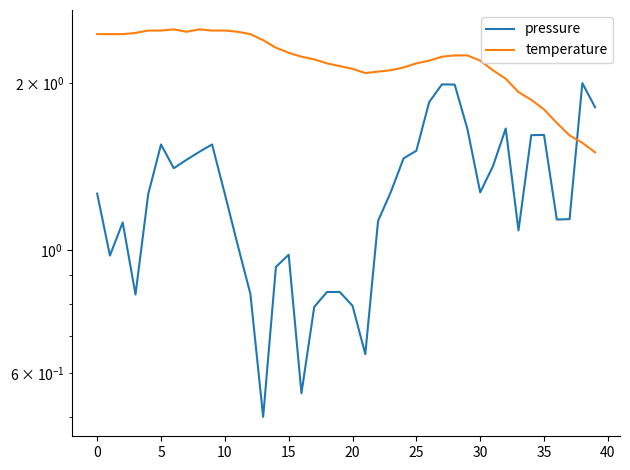

What is the difference between the maximum and minimum values in the temperature series?

1.0